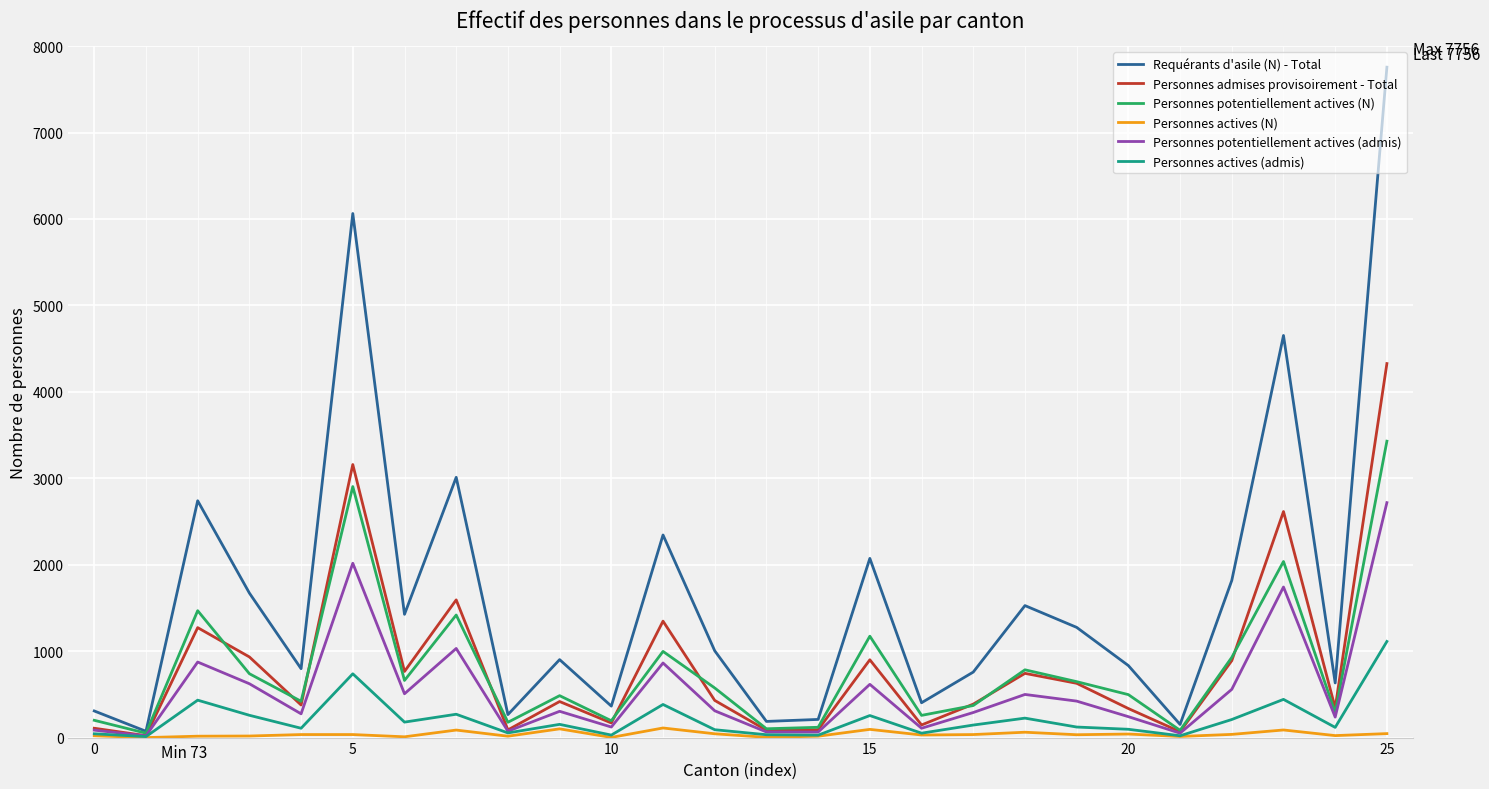

Which series has the largest total across all categories?

Requérants d'asile (N) - Total